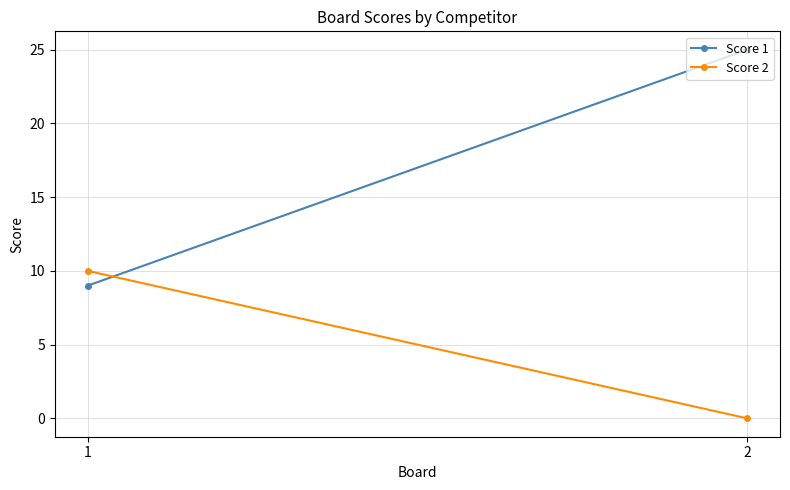

What is the sum of all Score 2 values?

10